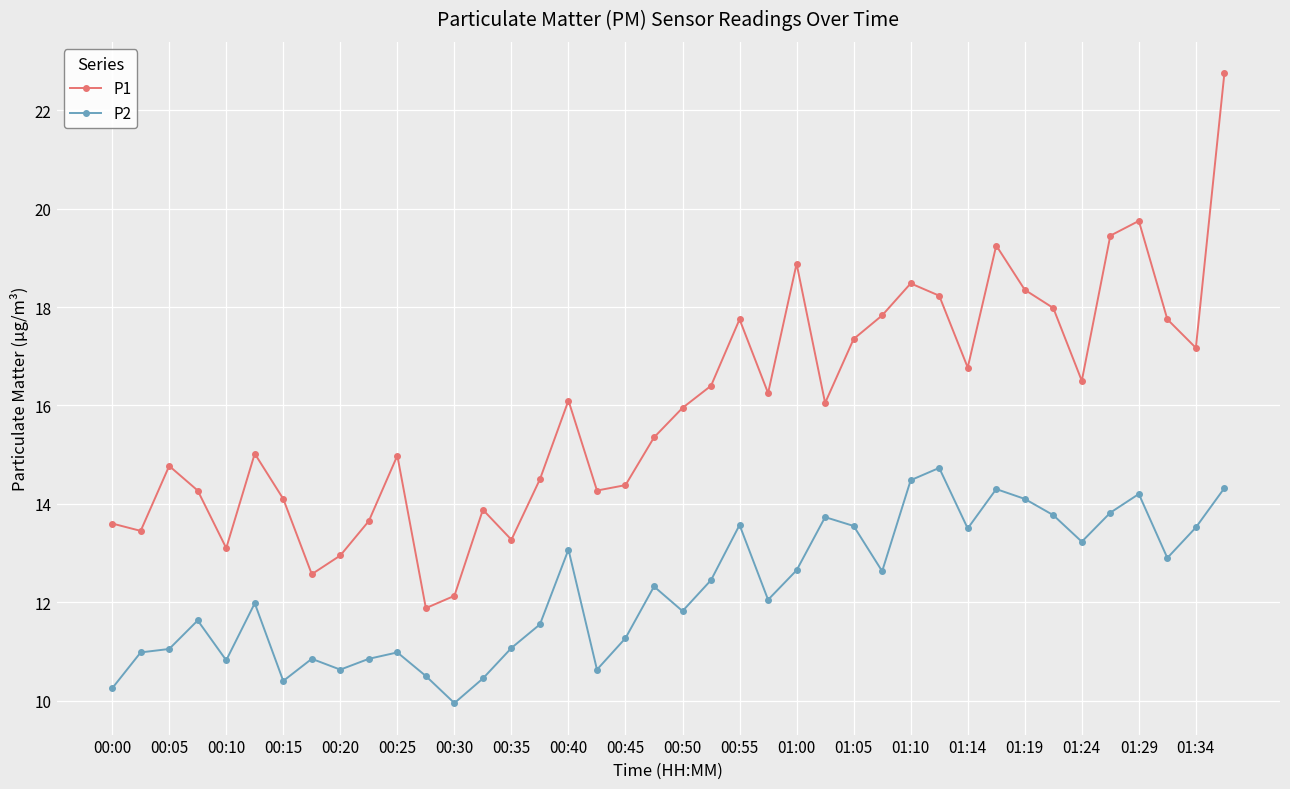

True or false: P1 has more than 0 interior local peaks.

True